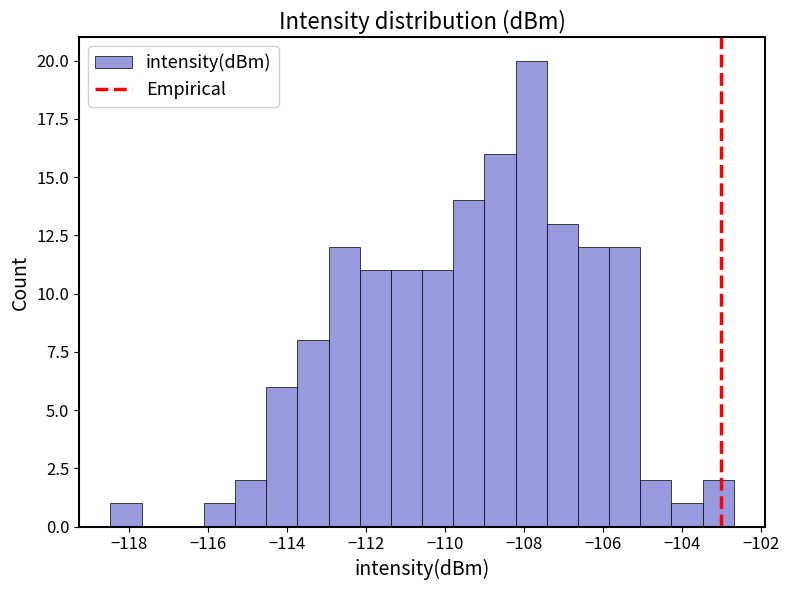

Around what value on the x-axis is the tallest bar? Give the approximate position of its centre, as read against the axis.

-107.8